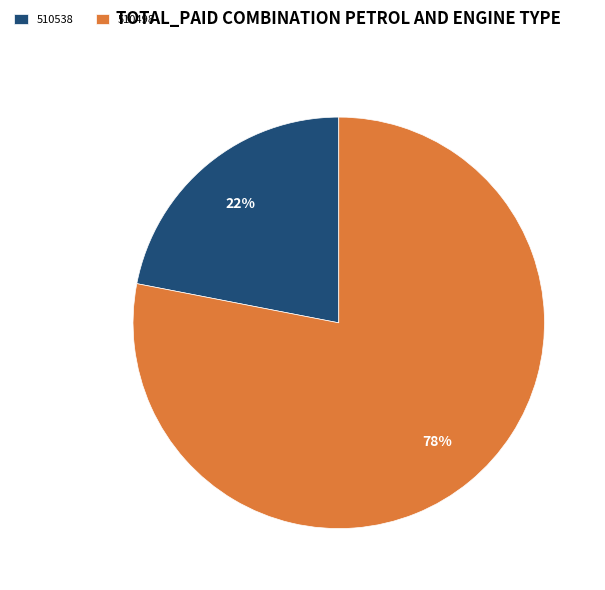

Which category has the biggest portion of the pie?

510498